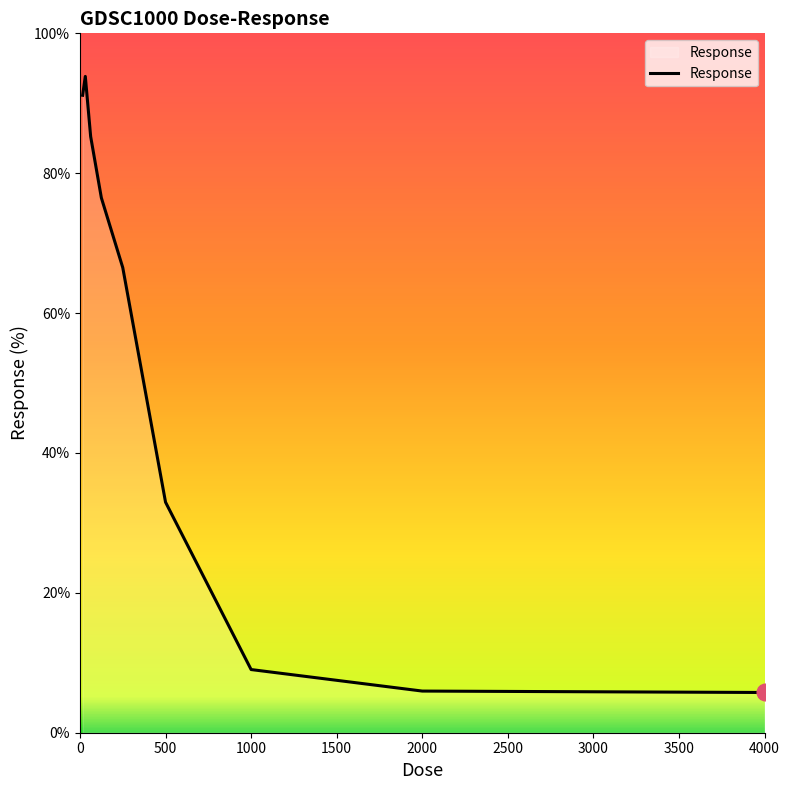

What is the minimum value shown in the chart?

5.8